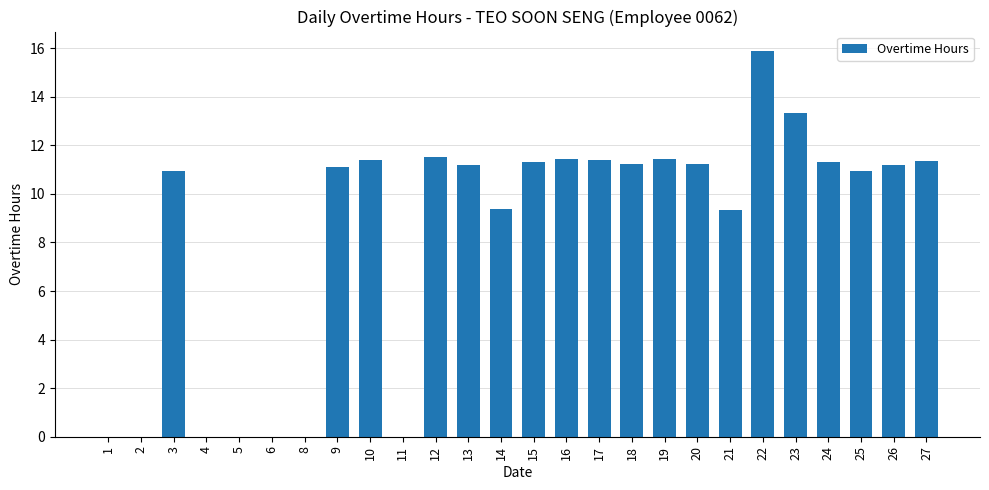

The chart shows a value of 16.8 at 27. True or false?

False